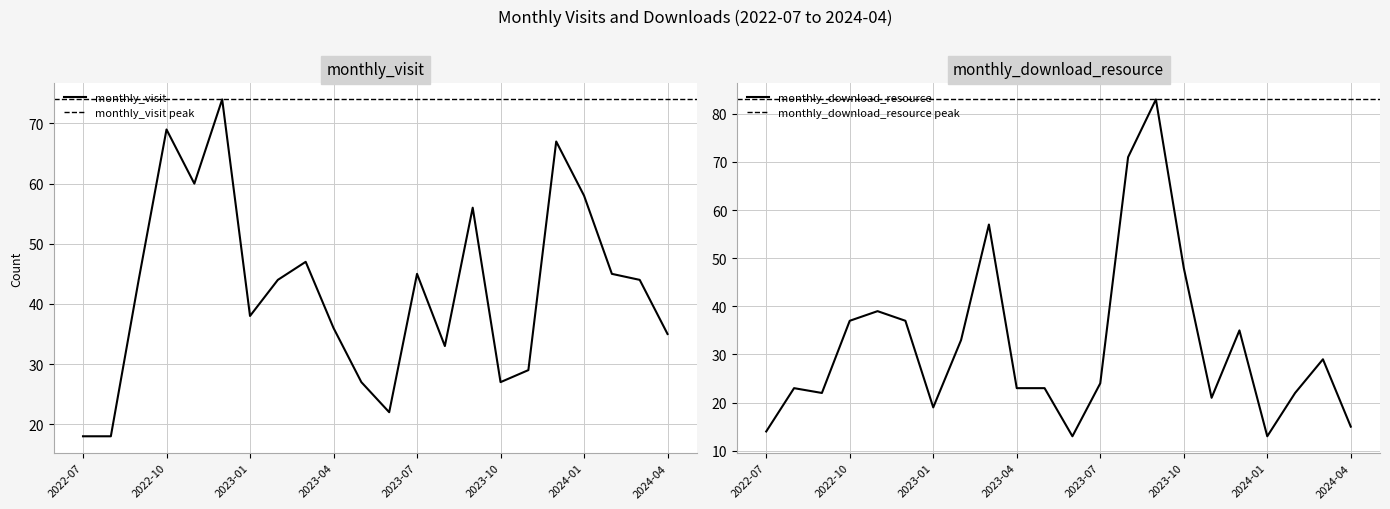

List the labels in order of monthly_download_resource value, smallest first.

2023-06, 2024-01, 2022-07, 2024-04, 2023-01, 2023-11, 2022-09, 2024-02, 2022-08, 2023-04, 2023-05, 2023-07, 2024-03, 2023-02, 2023-12, 2022-10, 2022-12, 2022-11, 2023-10, 2023-03, 2023-08, 2023-09